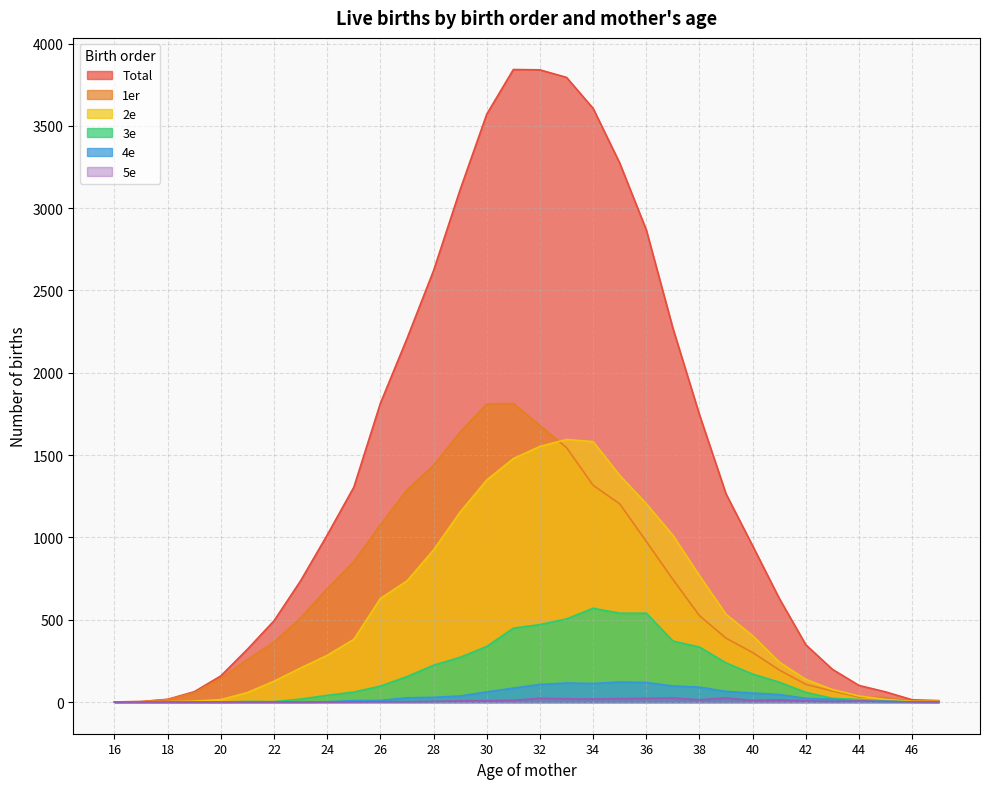

Which has a higher value, 29 or 41?

29